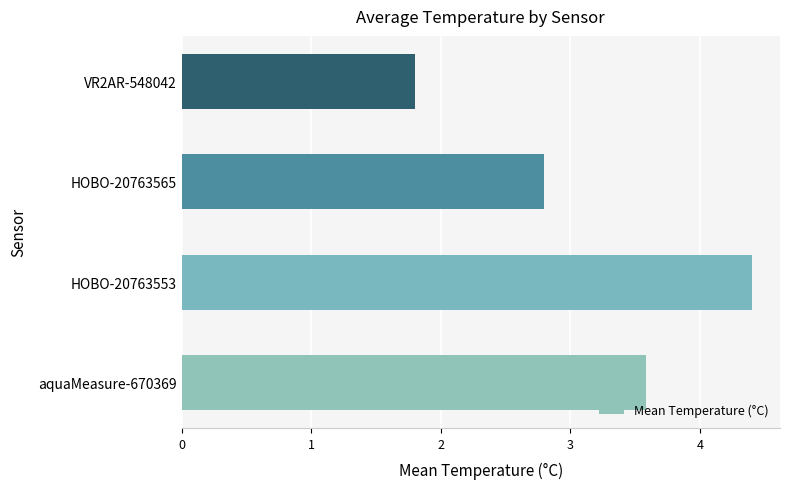

Reading top to bottom, what are all the values shown in this chart?

1.8	2.8	4.4	3.6